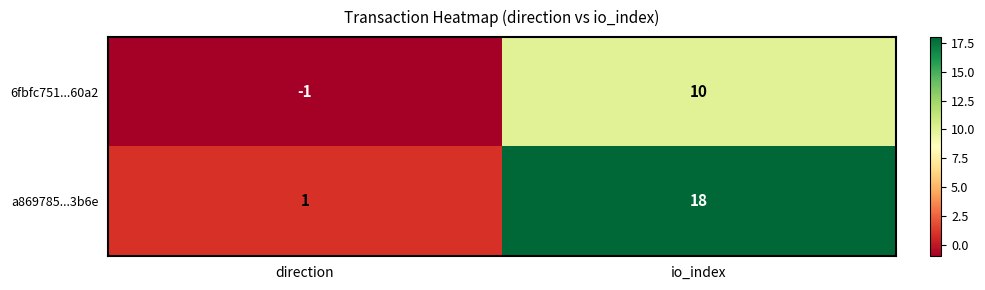

At which label is 6fbfc751...60a2 closest to 4?

direction